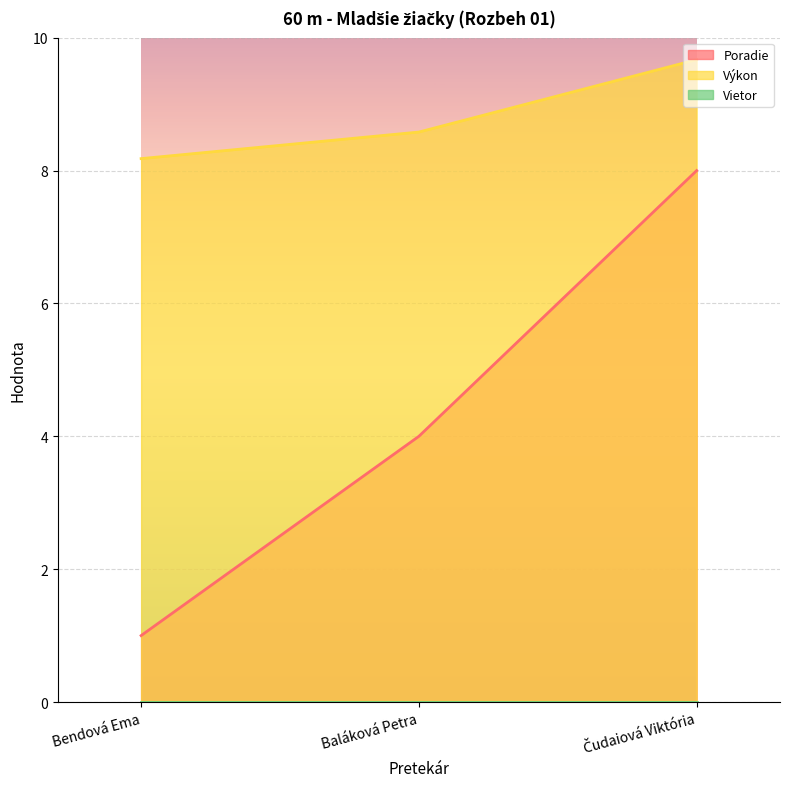

What value does the Výkon series have at Bendová Ema?

8.2